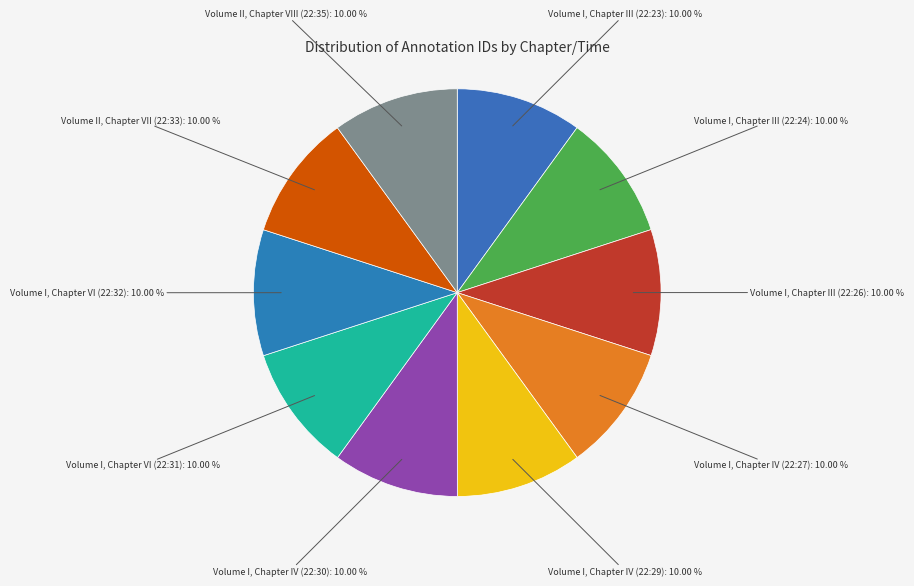

True or false: Volume I, Chapter III (22:23) accounts for 17% of the total.

False